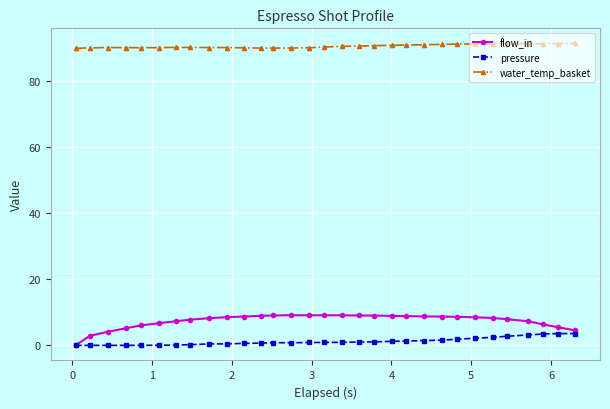

What is the value of the water_temp_basket point at the 11th from the left?

90.1